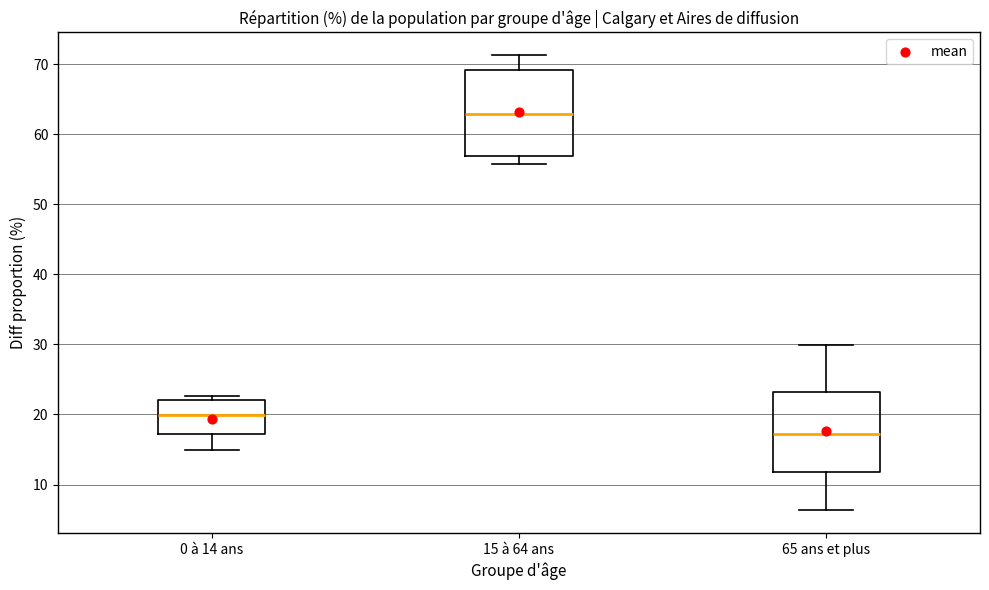

Reading left to right, transcribe this box plot: for each box, give where its median line is, the range the box spans, and where its two whiskers end, as read against the y-axis. The values are not printed on the chart, so give them approximately, as read against the axis.

0 à 14 ans: median 20, box 17 to 22, whiskers 15 to 23
15 à 64 ans: median 63, box 57 to 69, whiskers 56 to 71
65 ans et plus: median 17, box 12 to 23, whiskers 6 to 30